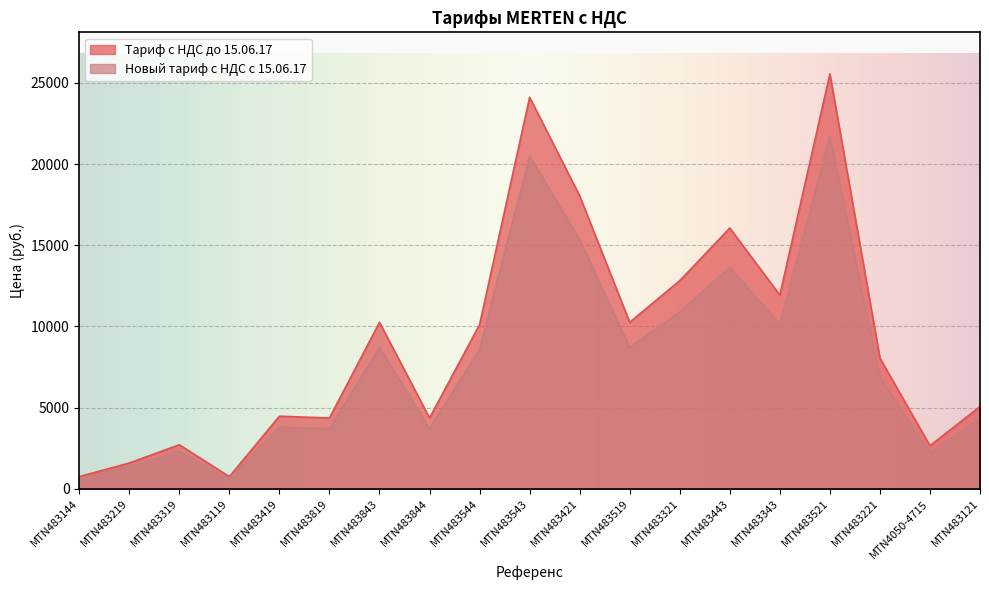

How many lines are shown in the chart?

2